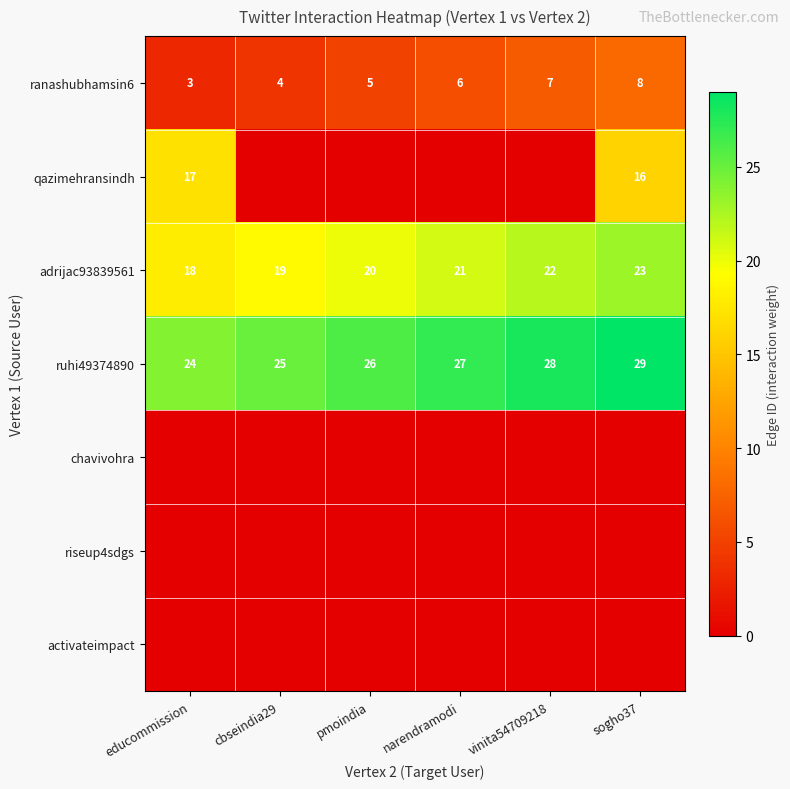

Is it true that ruhi49374890 equals 7 at educommission?

False